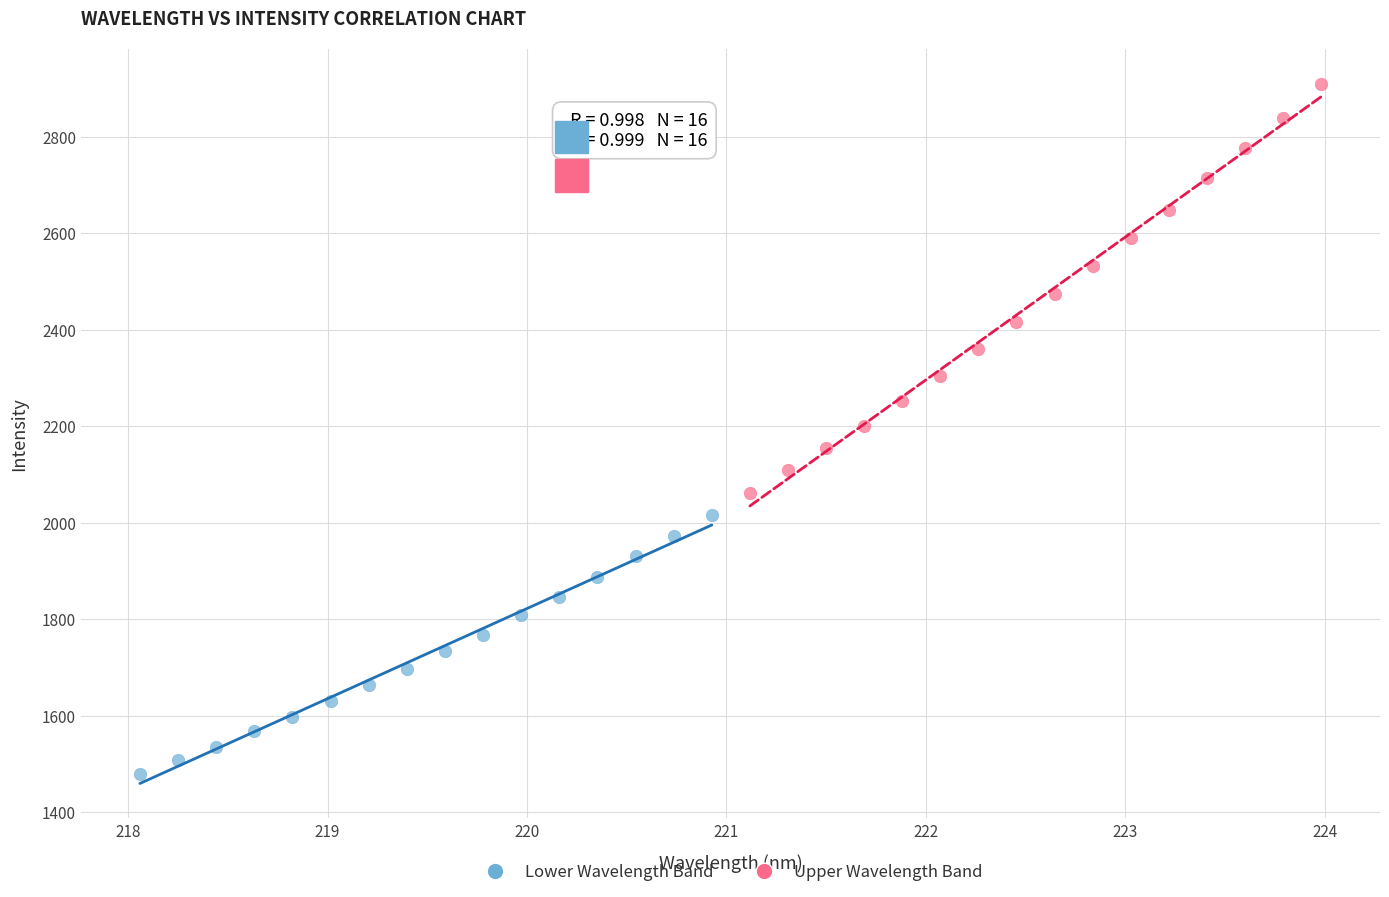

What are all the series names shown in the legend?

Lower Wavelength Band, Upper Wavelength Band